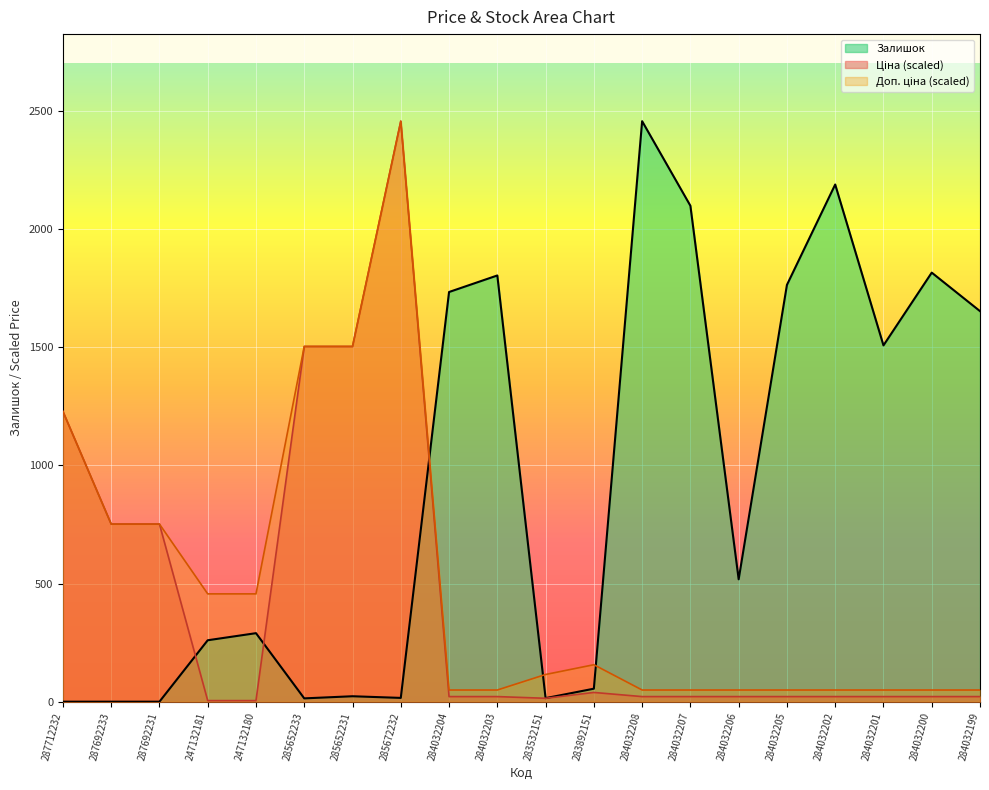

True or false: Ціна has more than 1 points higher than both neighbors.

True